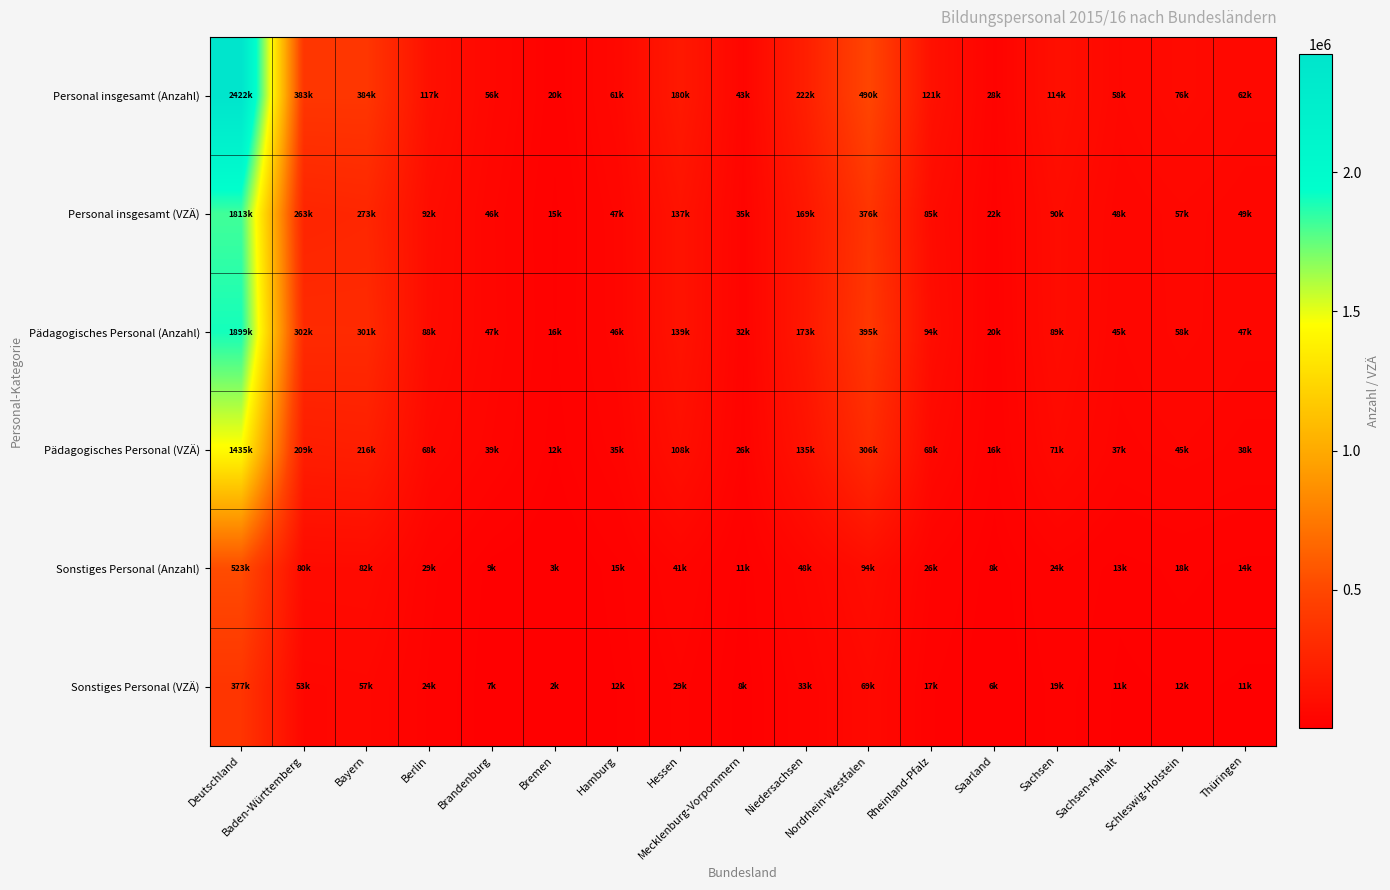

Between Thüringen and Baden-Württemberg, which is larger?

Baden-Württemberg